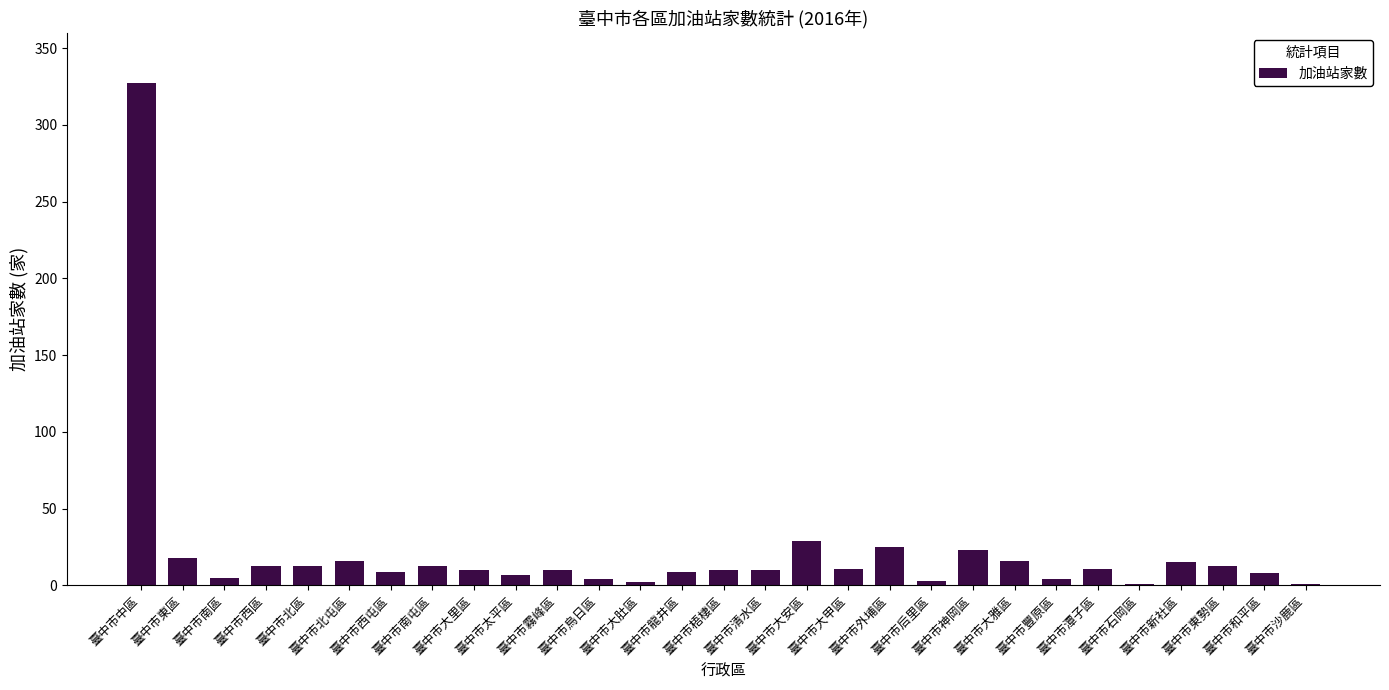

What is the average value?

22